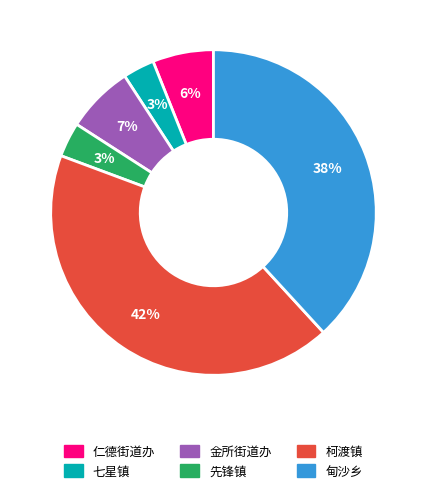

Which category has the biggest portion of the pie?

柯渡镇